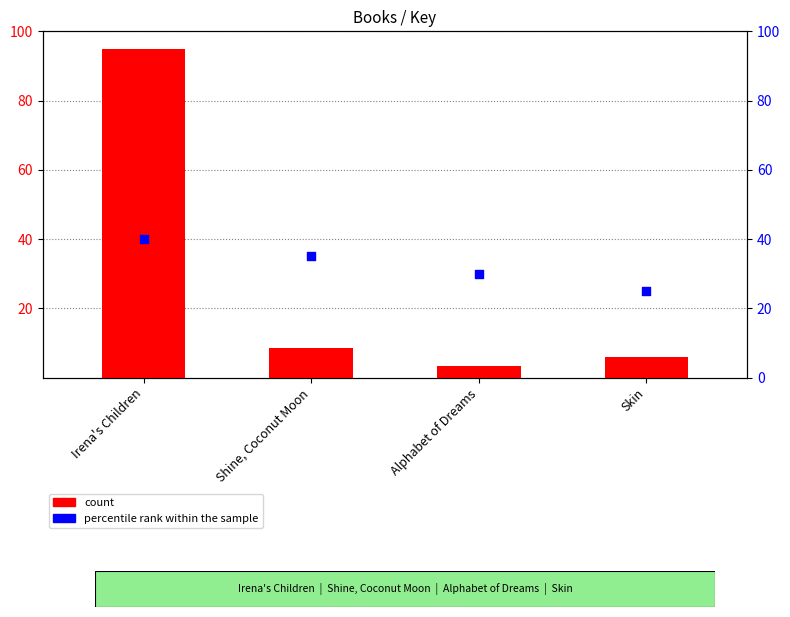

Which series reaches the maximum Y coordinate?

count